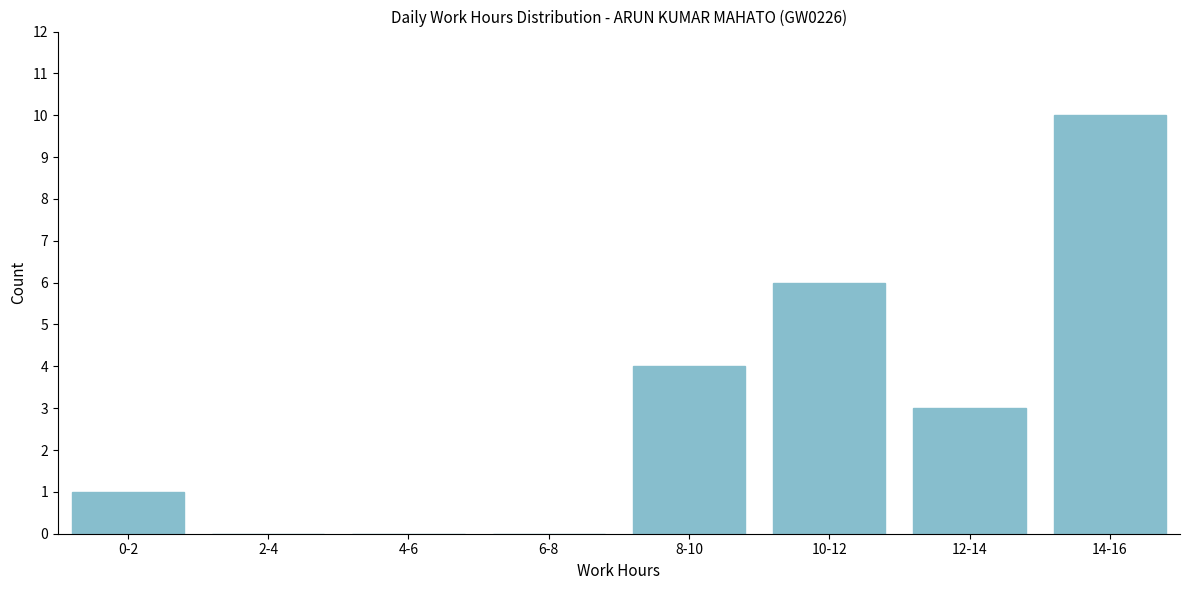

Reading left to right, list all the values displayed in this chart.

0-2=1	2-4=0	4-6=0	6-8=0	8-10=4	10-12=6	12-14=3	14-16=10